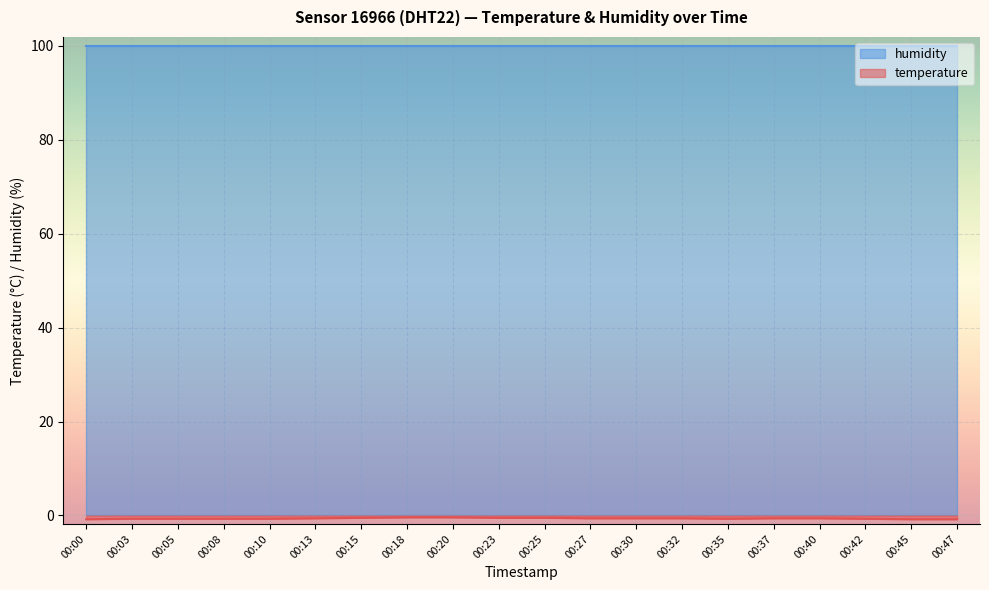

What is the change in value from 00:00 to 00:08?

+0.1